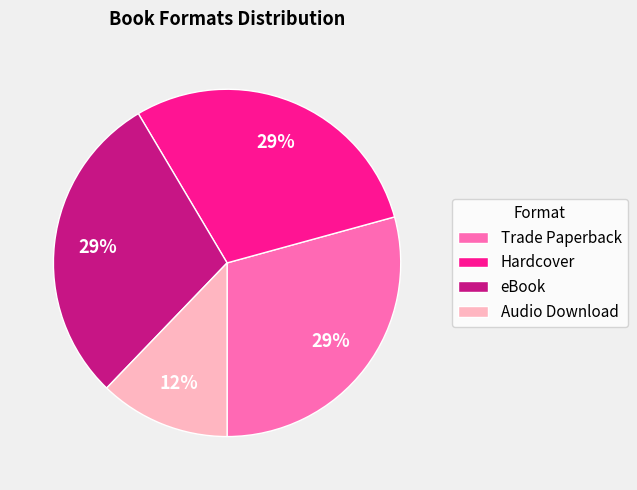

What percentage is the eBook slice, to the nearest percent?

29%